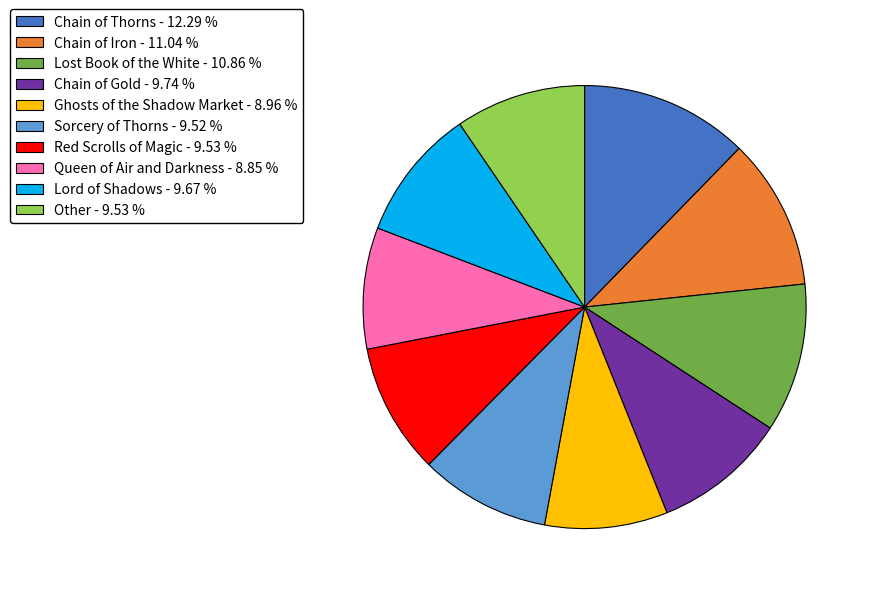

Do Chain of Iron - 11.04 % and Lost Book of the White - 10.86 % together represent more than half of the pie?

No